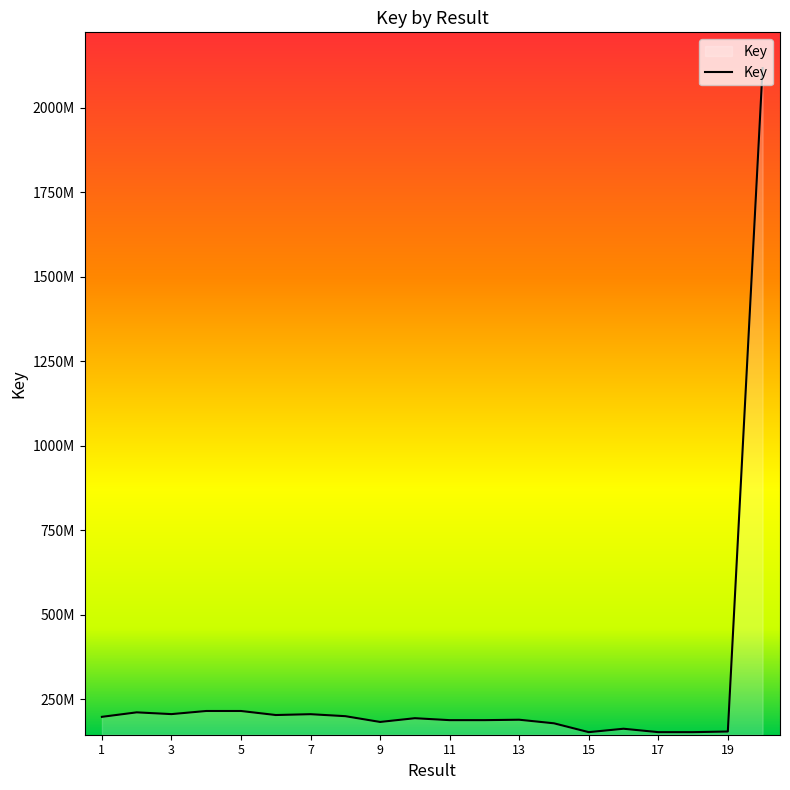

Does the chart display data point markers on the line(s)?

No